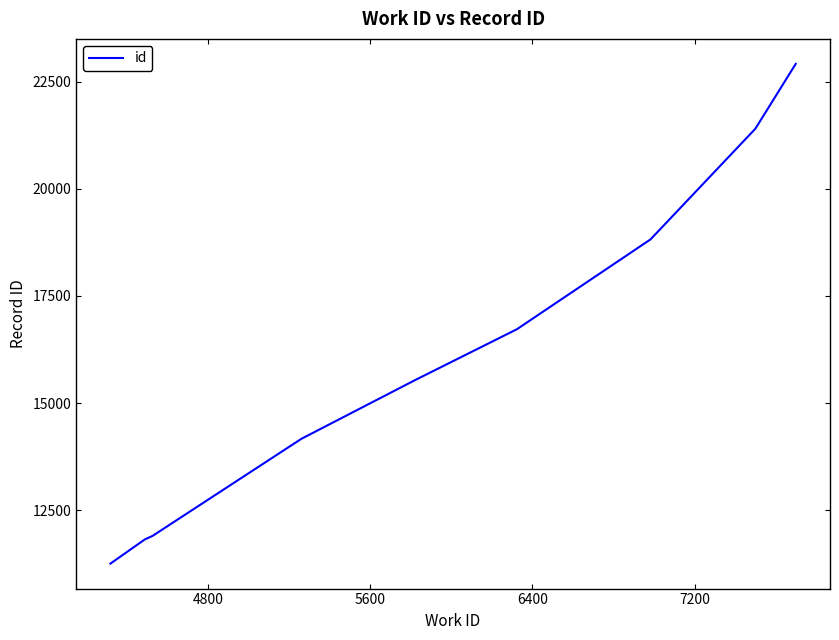

What is the difference between the maximum and minimum values?

11656